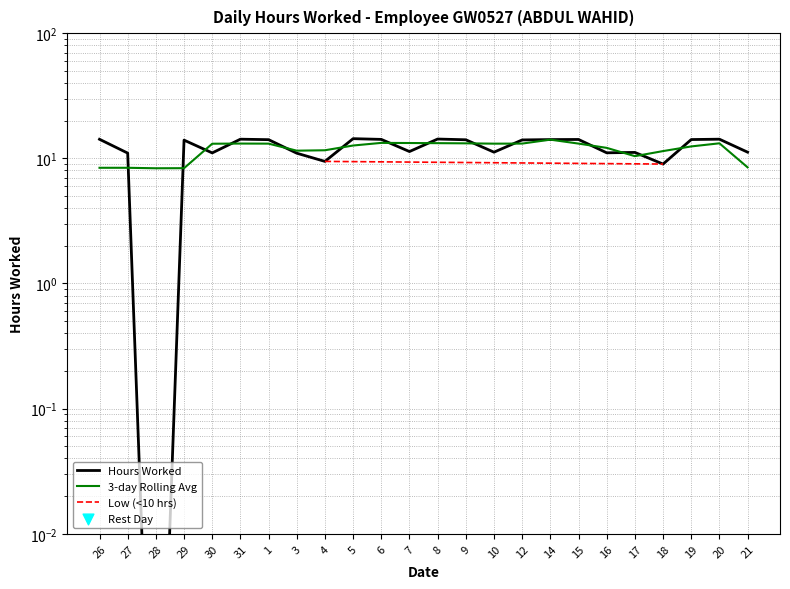

What is the change in value from 16 to 20?

+3.2